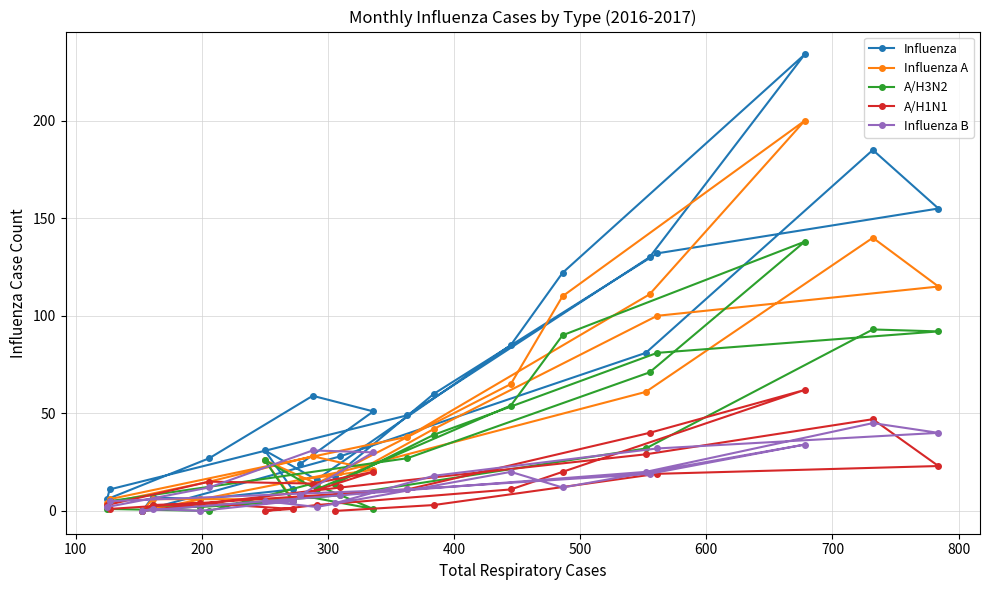

In Influenza A, how many points are lower than both neighbors (excluding endpoints)?

3